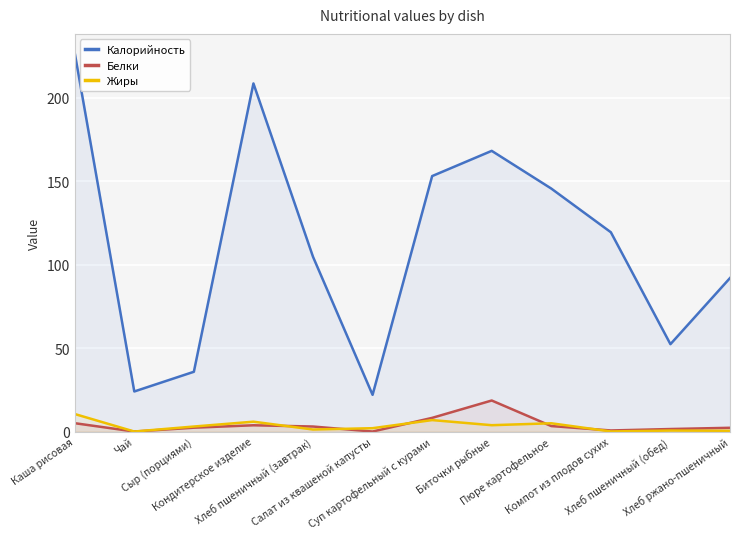

At which label does Жиры reach its minimum?

Чай